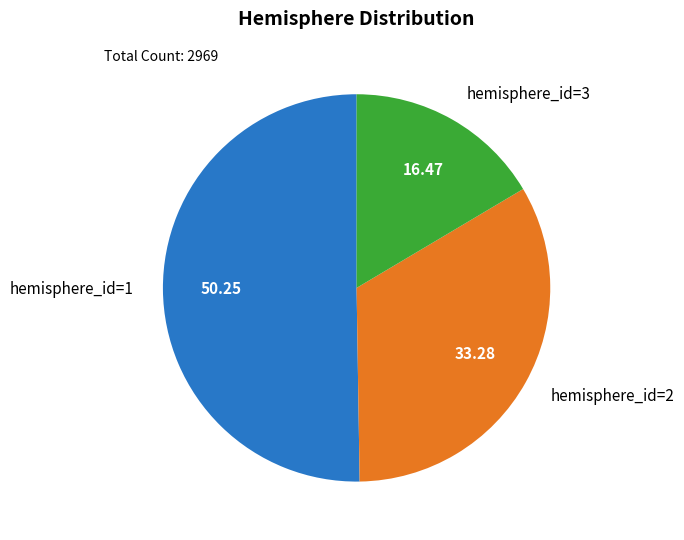

Which has a higher value, hemisphere_id=3 or hemisphere_id=2?

hemisphere_id=2